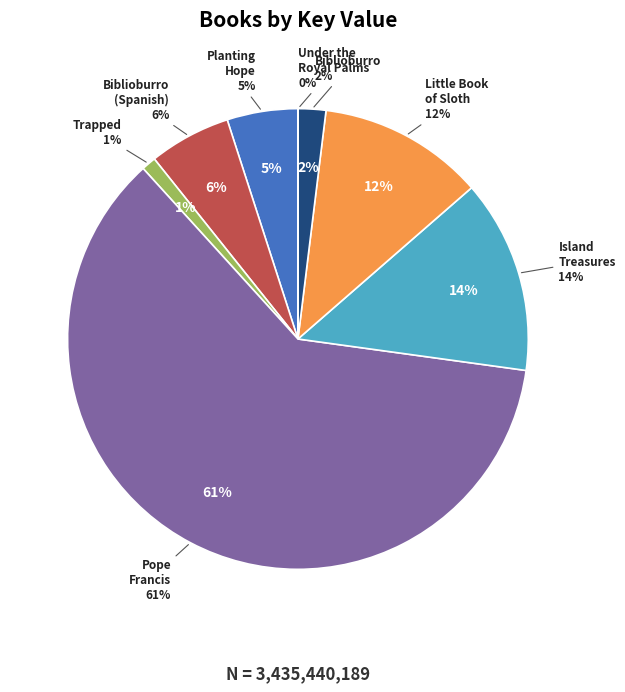

Rank the categories by value from highest to lowest.

Pope Francis, Island Treasures, Little Book of Sloth, Biblioburro (Spanish Edition), Planting Hope, Biblioburro, Trapped, Under the Royal Palms